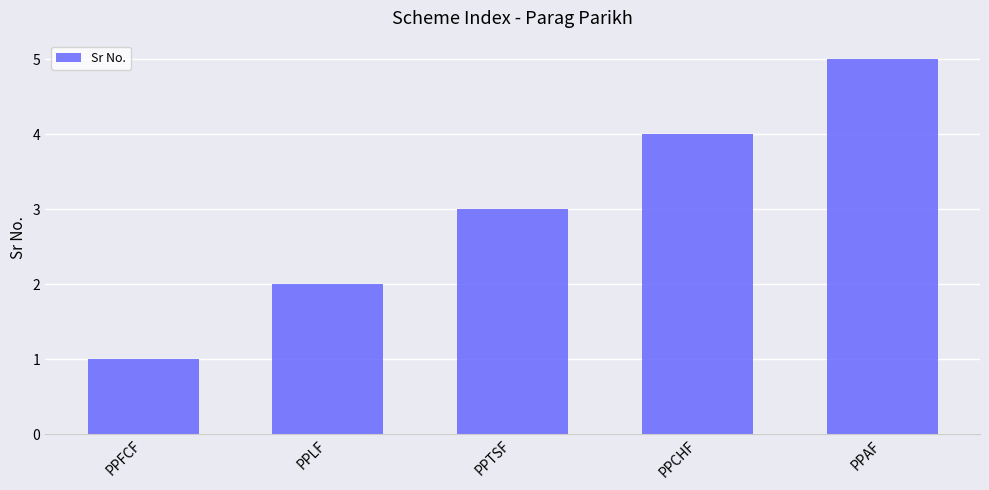

The value at PPCHF is 3. True or false?

False